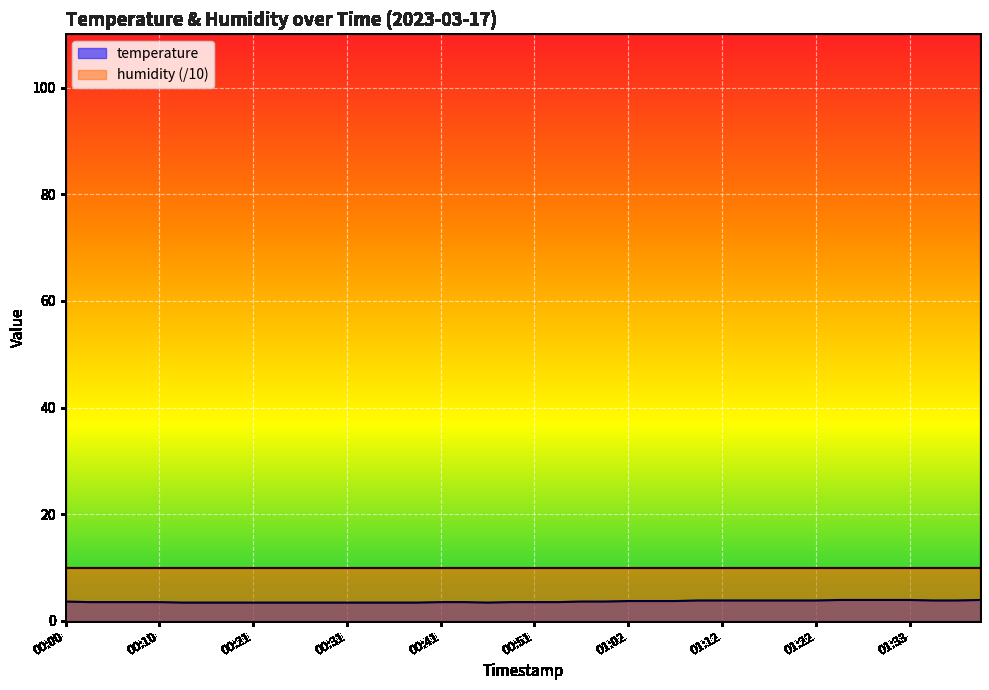

Is it true that the value at 00:36 is 6.0?

False